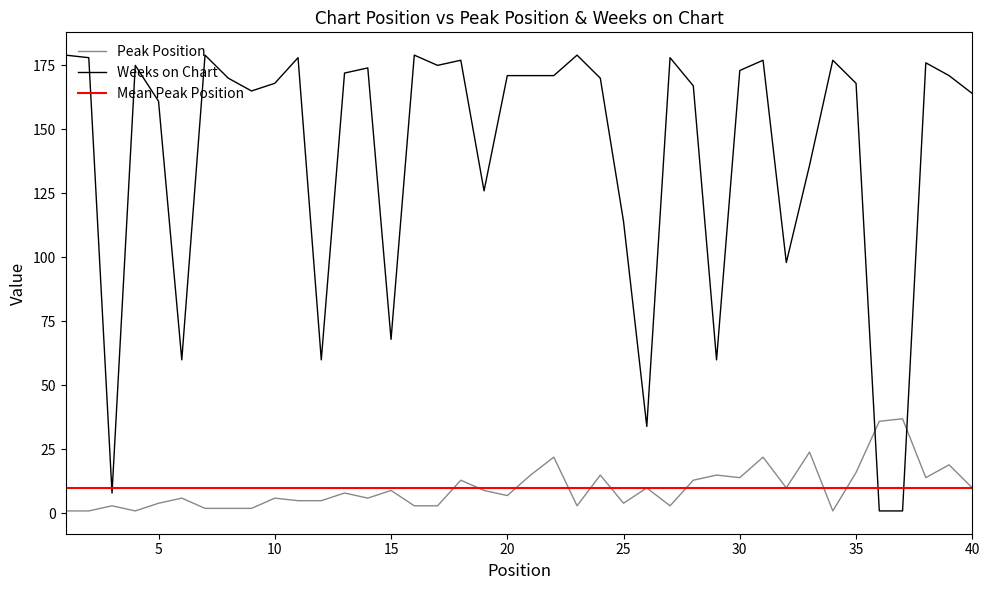

After their last crossing, which series has the higher values: Weeks on Chart or Peak Position?

Weeks on Chart